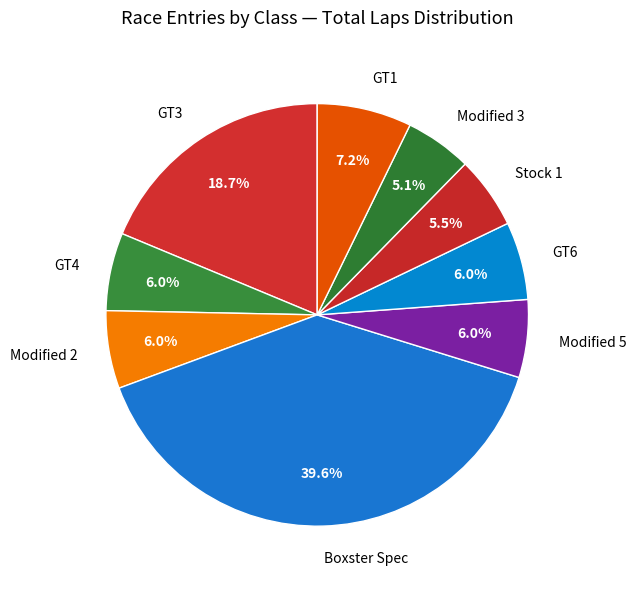

What portion of the pie excludes GT6?

94.0%